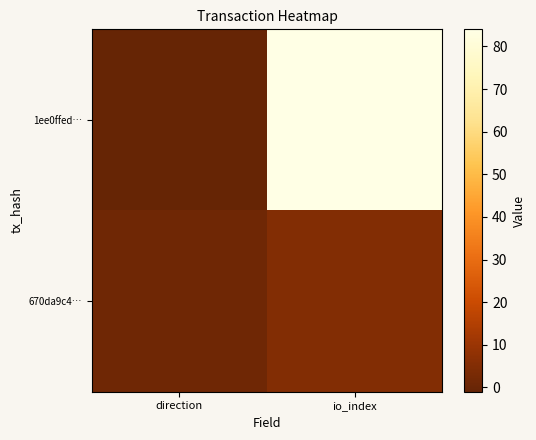

How many series are shown in this chart?

2